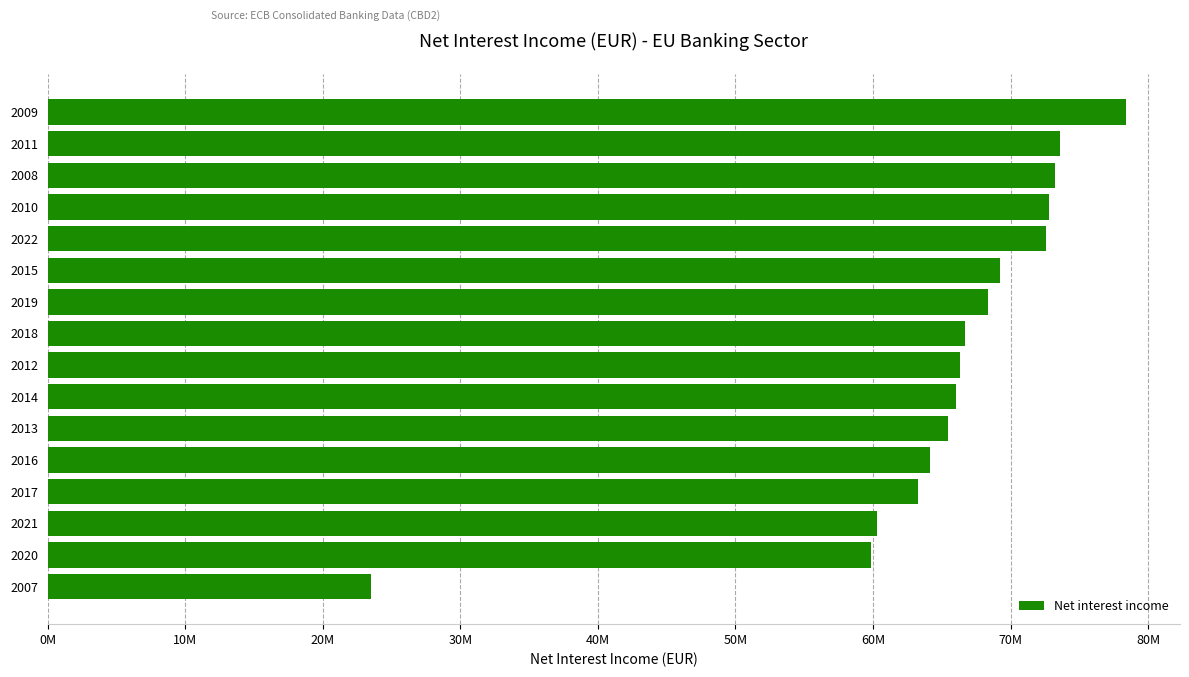

What is the greatest value displayed?

78397546.5